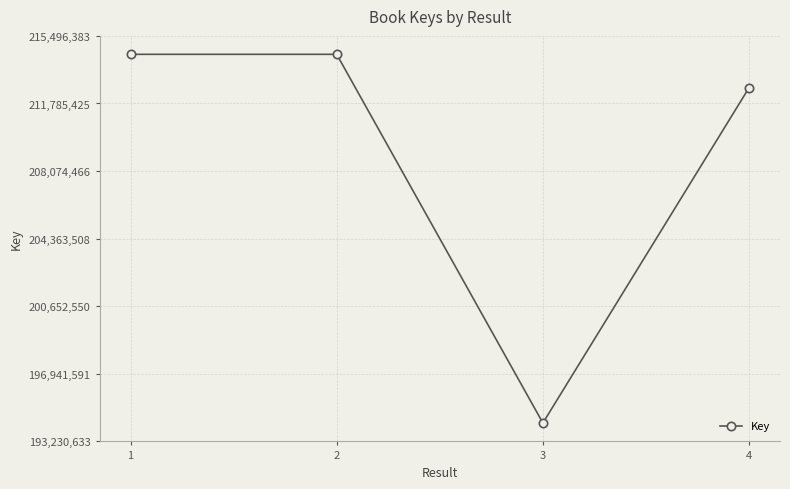

Is it true that the value at 1 is 214484304?

True